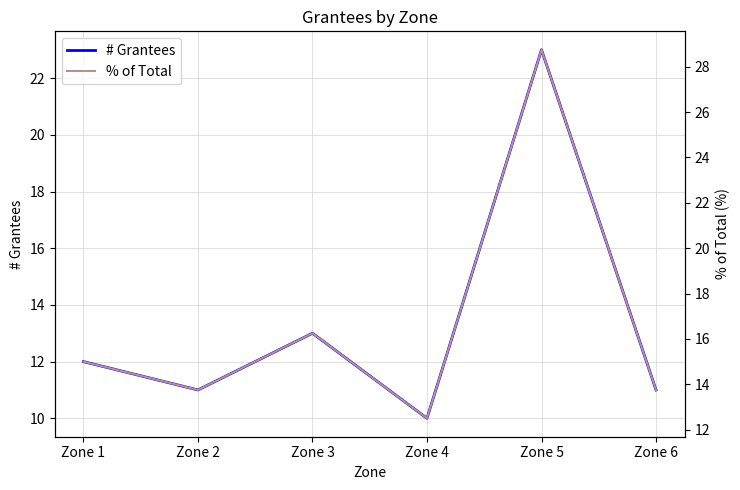

The % of Total series shows 13.8 at Zone 2. True or false?

True